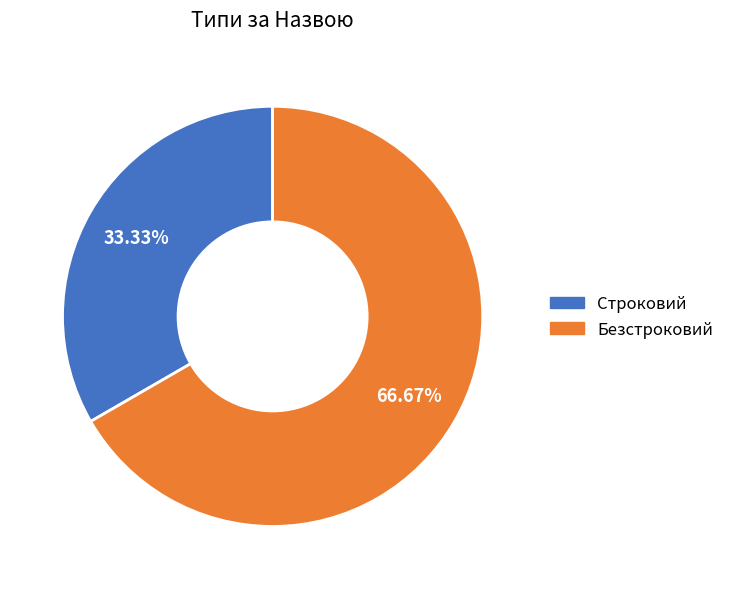

To the nearest percent, what is the combined percentage of Строковий and Безстроковий?

100%